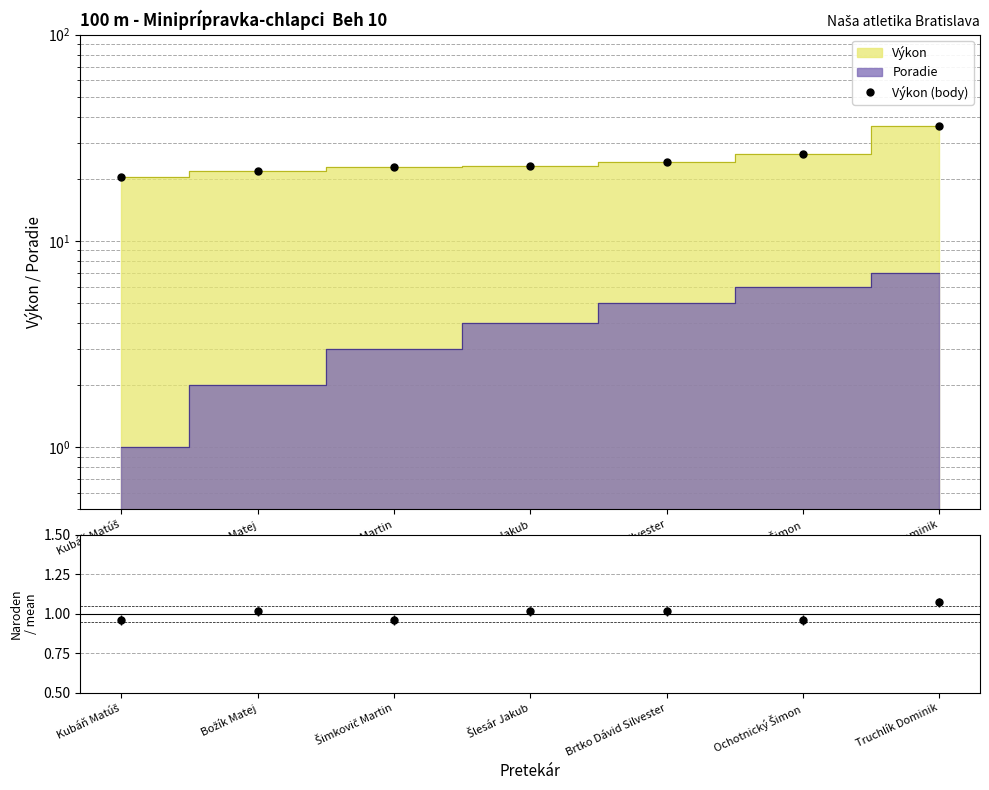

True or false: Výkon (body) and Naroden / mean intersect in this chart.

False